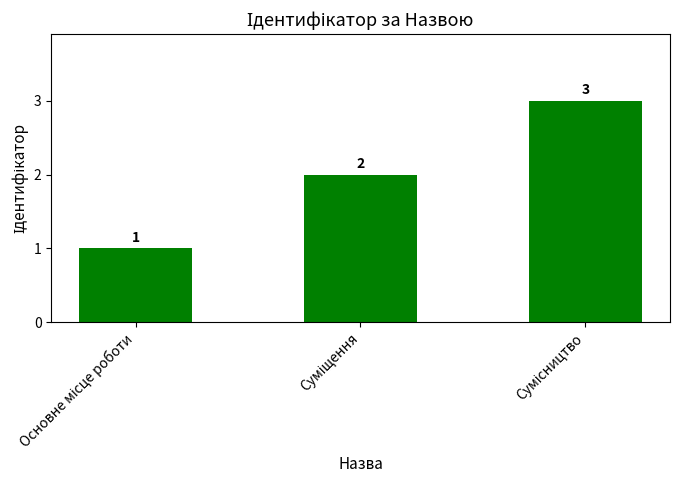

What is the smallest value displayed?

1